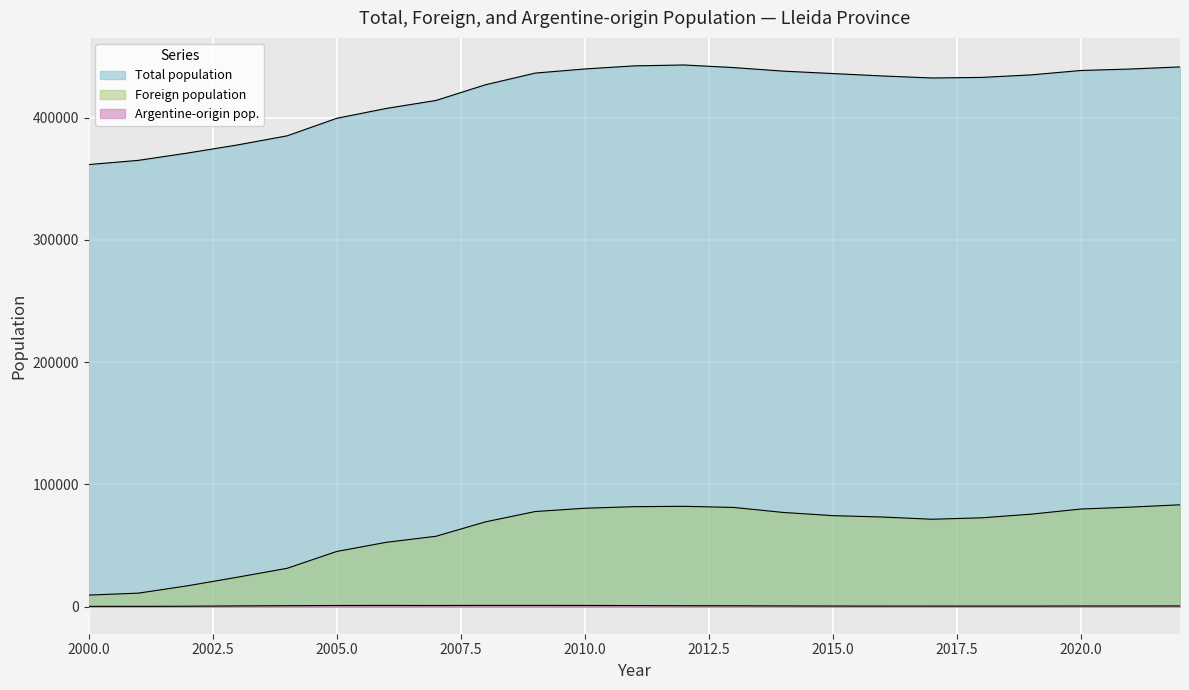

Reading left to right, list all the values displayed in this chart.

Total population: 361590	365023	371055	377639	385092	399439	407496	414015	426872	436402	439768	442308	443032	440915	438001	436029	434041	432384	432866	434930	438517	439727	441443
Foreign population: 9451	11033	17111	24107	31370	45144	52633	57560	69366	77784	80490	81762	82053	81145	77045	74435	73295	71479	72654	75642	79833	81392	83295
Argentine-origin pop.: 230	227	343	597	785	947	987	938	1030	1030	974	896	766	709	587	496	456	454	458	466	514	531	573